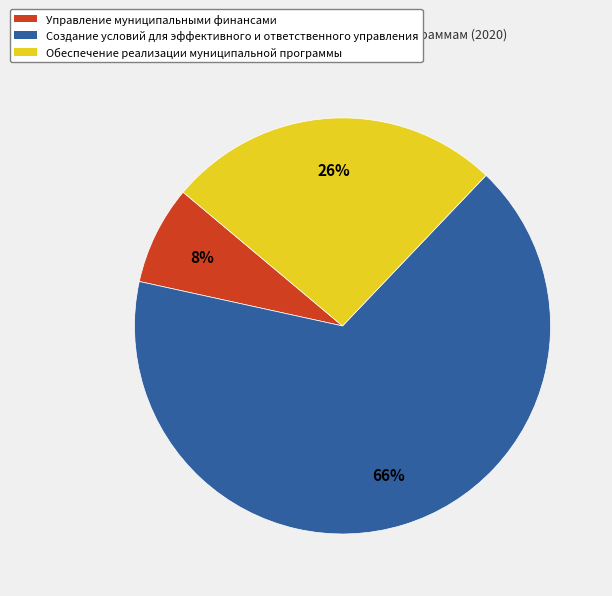

Between Обеспечение реализации муниципальной программы and Управление муниципальными финансами, which is larger?

Обеспечение реализации муниципальной программы